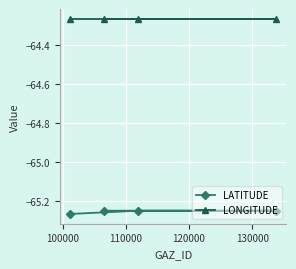

Rank the series by their maximum value, from lowest to highest.

LATITUDE, LONGITUDE